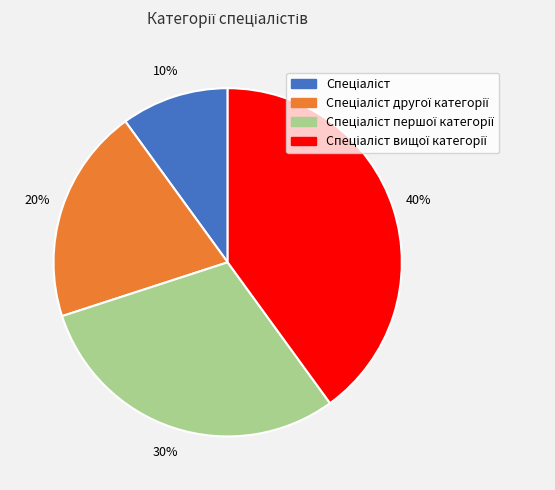

Is there a majority slice in this chart?

No